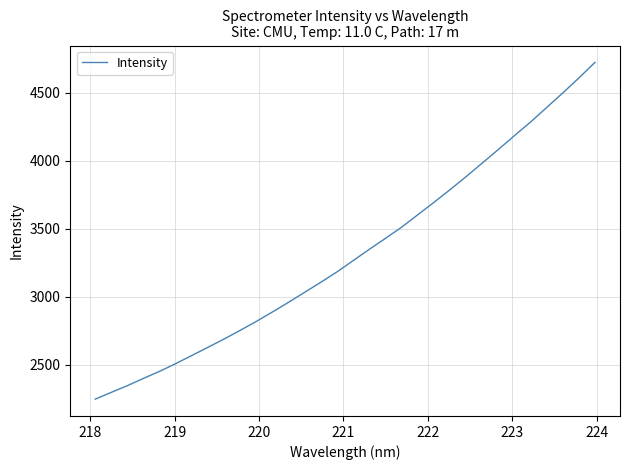

What is the minimum value shown in the chart?

2246.8